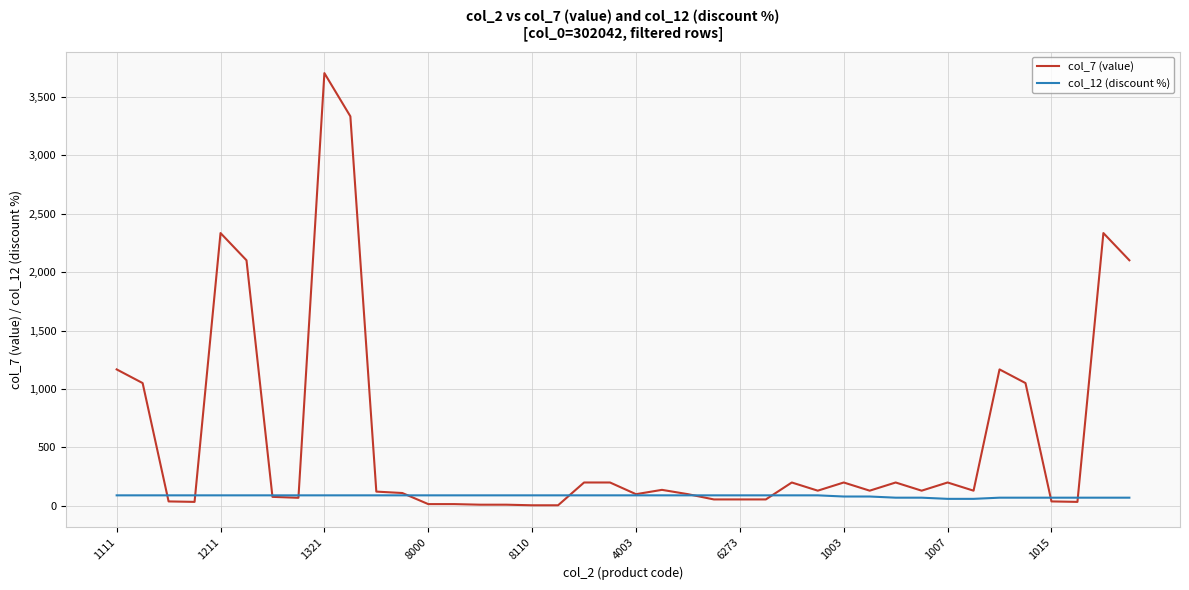

Which series has the largest range (max minus min)?

col_7 (value)